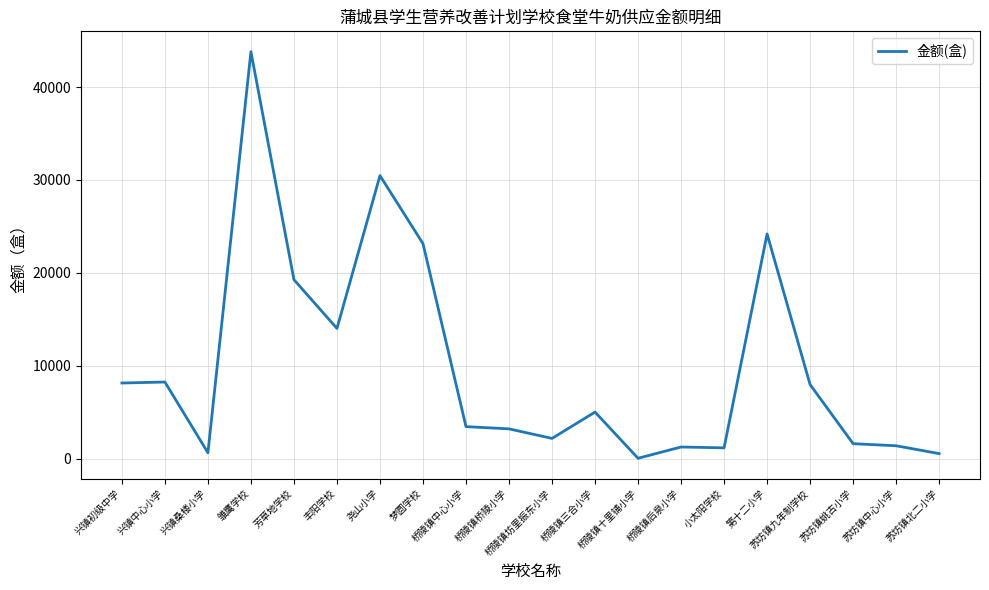

What is the difference between the maximum and minimum values?

43784.4